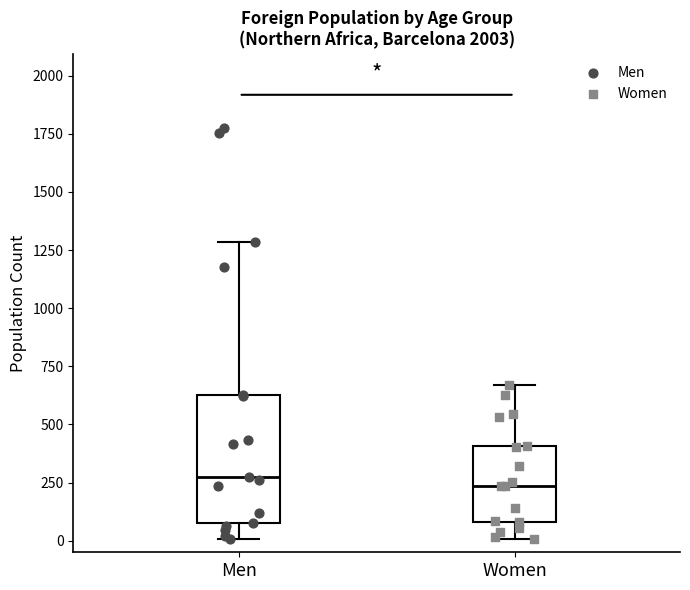

Comparing the boxes themselves (not the whiskers), which one is the tallest?

Men